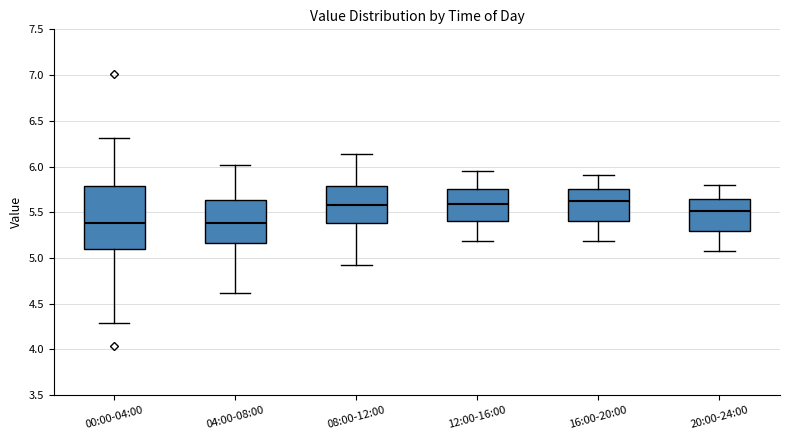

Where is the lower edge of the box for 16:00-20:00 on the y-axis? The values are not printed on the chart, so give them approximately, as read against the axis.

5.40